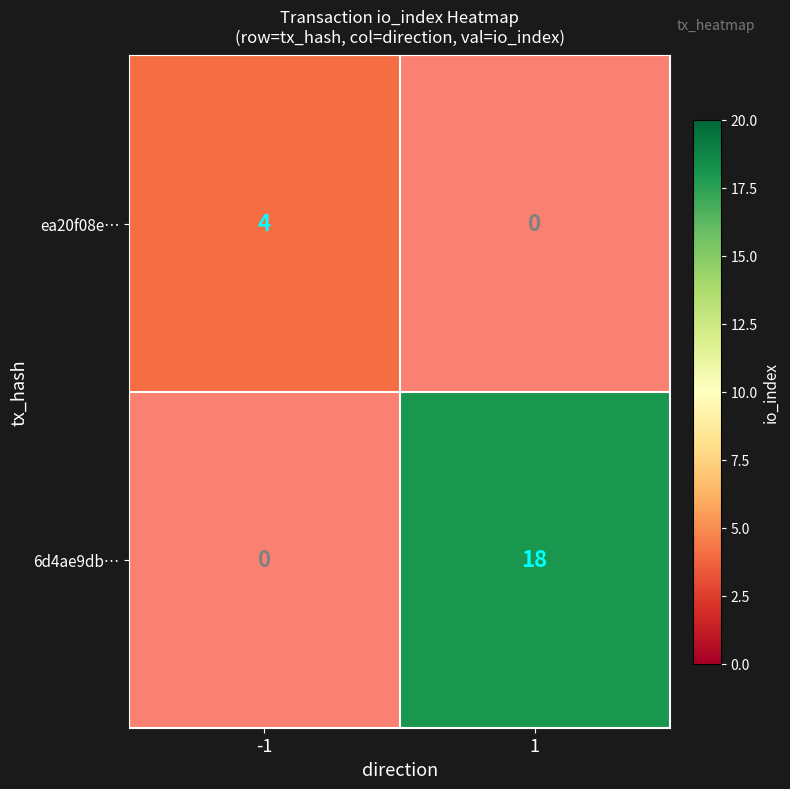

What is the minimum value shown in the chart?

4.0